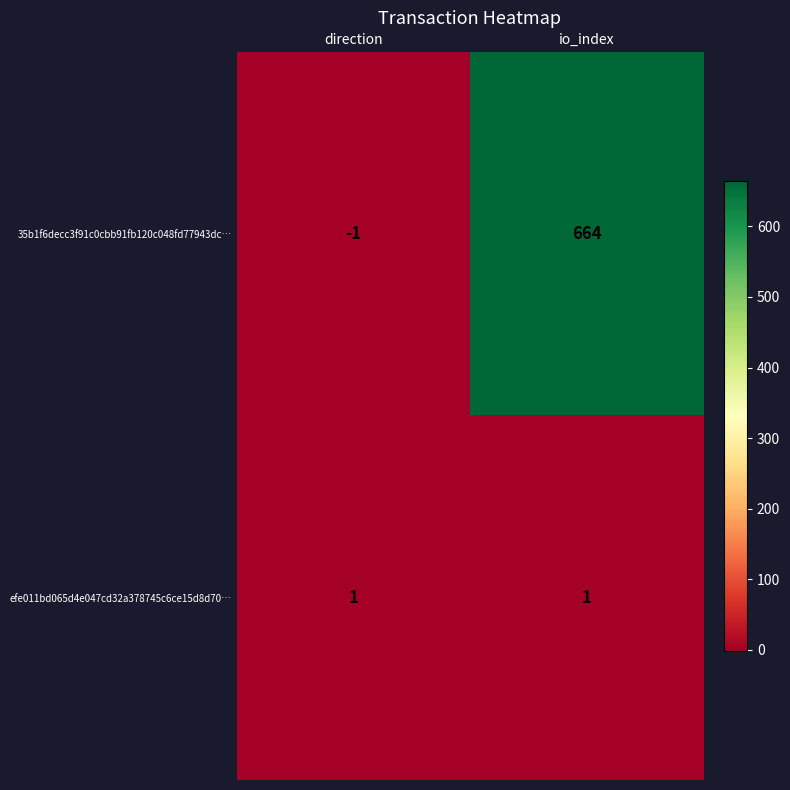

The value of 35b1f6decc3f91c0cbb91fb120c048fd77943dc… at io_index is 664. True or false?

True